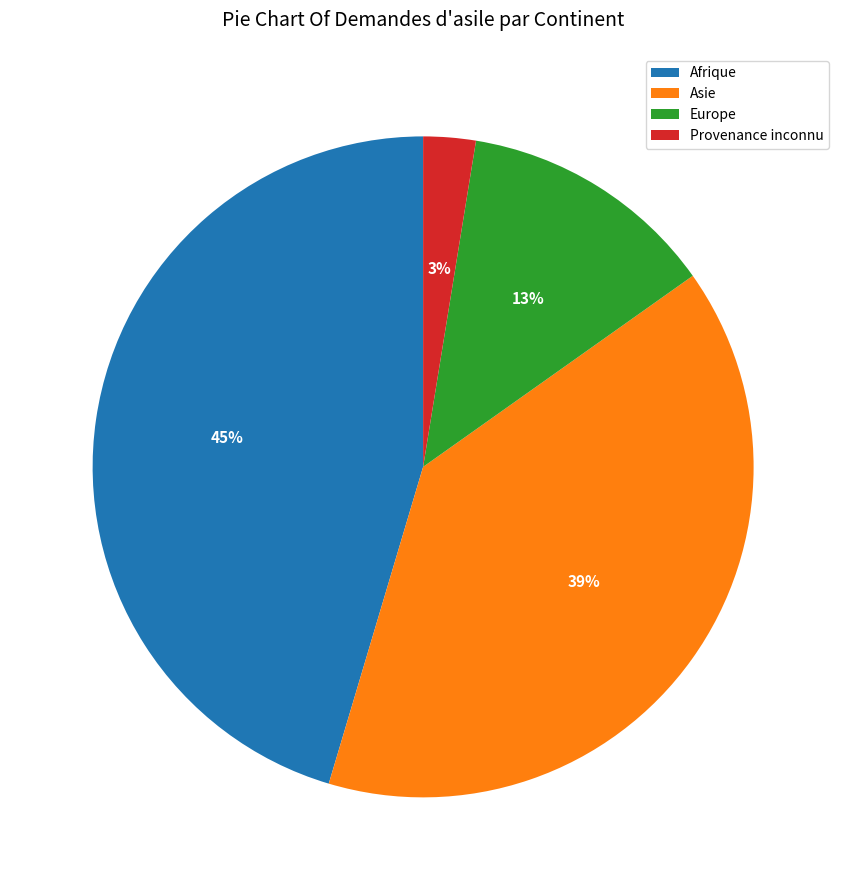

True or false: Afrique accounts for 33% of the total.

False